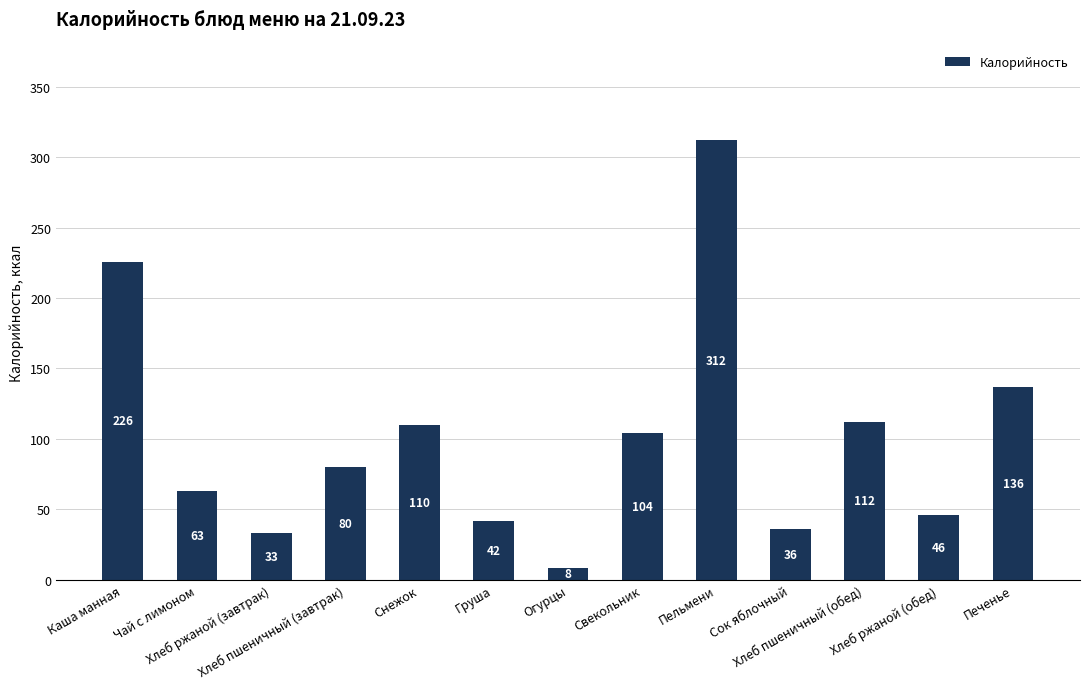

Which category has the highest value across all series?

Пельмени